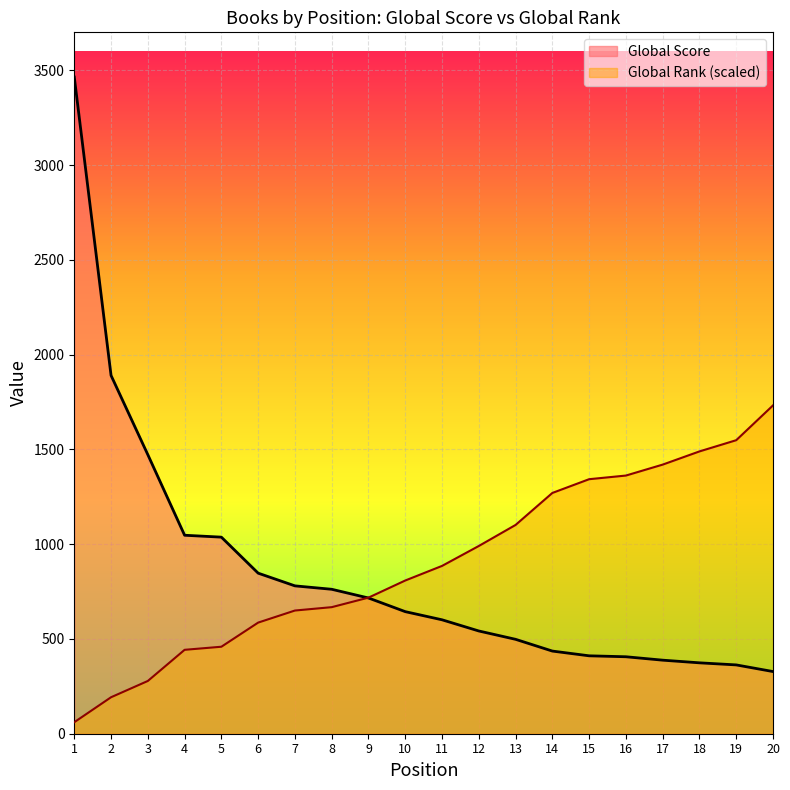

At which category does the chart reach its peak across all series?

1